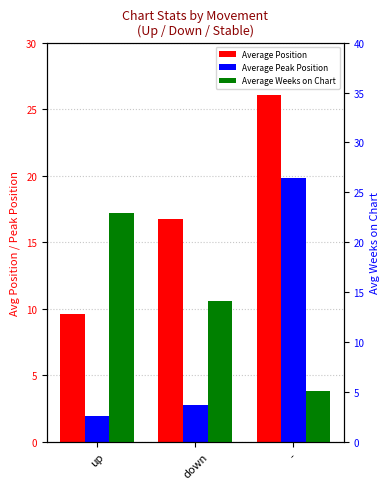

What is the sum of the Average Position values at up and -?

35.6